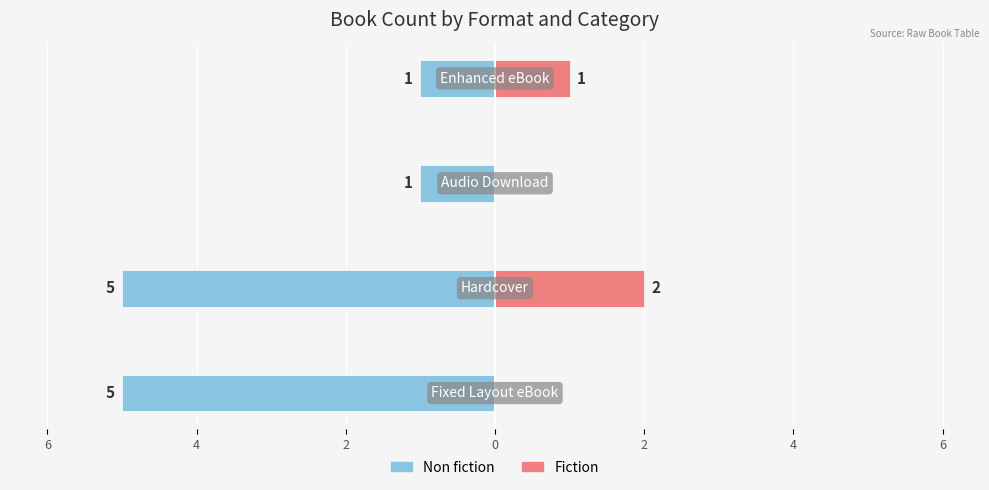

What is the difference between the maximum and minimum values in the Fiction series?

2